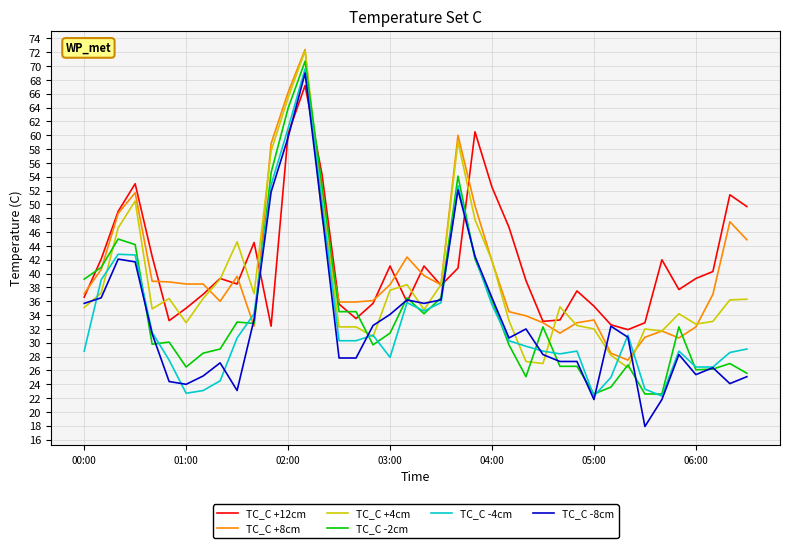

How many distinct data groups are displayed?

6